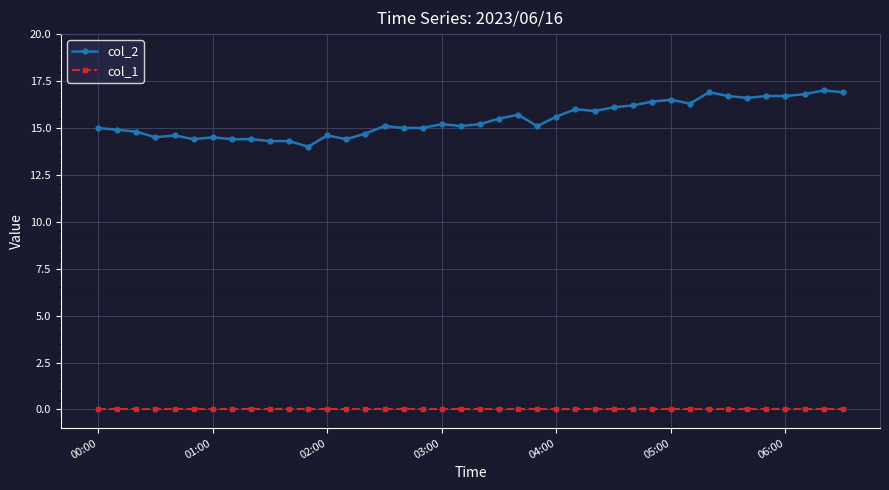

What is the value of the col_2 point at the 39th from the left?

17.0